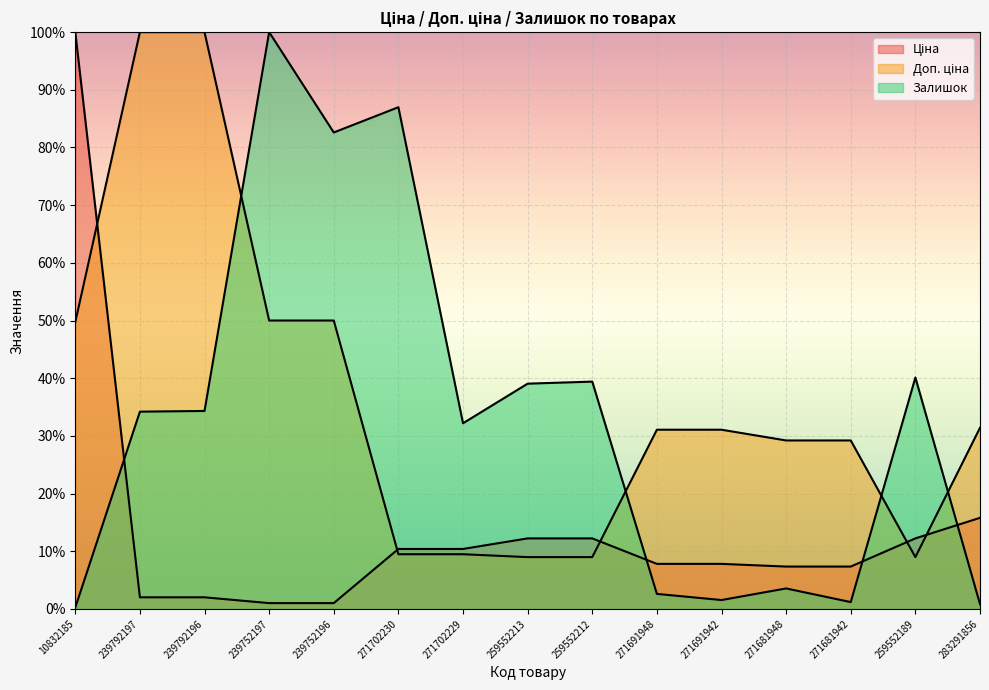

What is the label of the 9th point from the left?

259552212